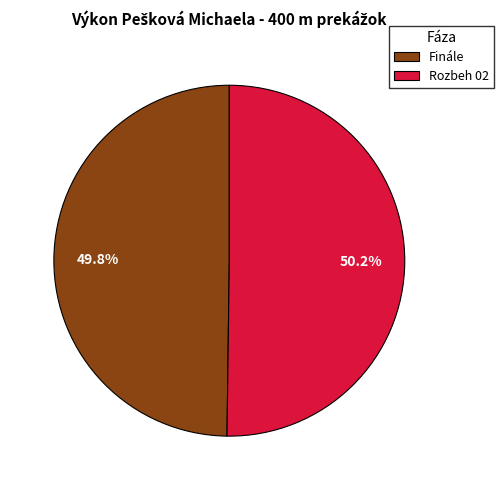

Is the sum of Finále and Rozbeh 02 greater than half?

Yes